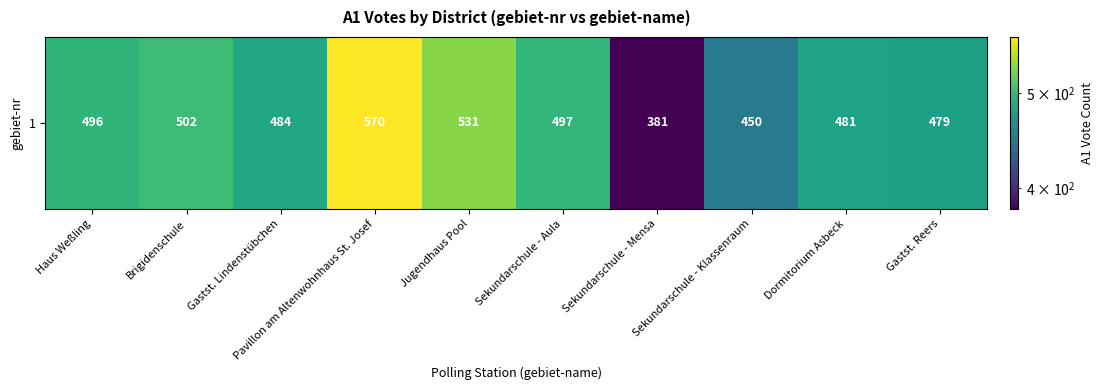

Rank the categories by value from lowest to highest.

Sekundarschule - Mensa, Sekundarschule - Klassenraum, Gastst. Reers, Dormitorium Asbeck, Gastst. Lindenstübchen, Haus Weßling, Sekundarschule - Aula, Brigidenschule, Jugendhaus Pool, Pavillon am Altenwohnhaus St. Josef